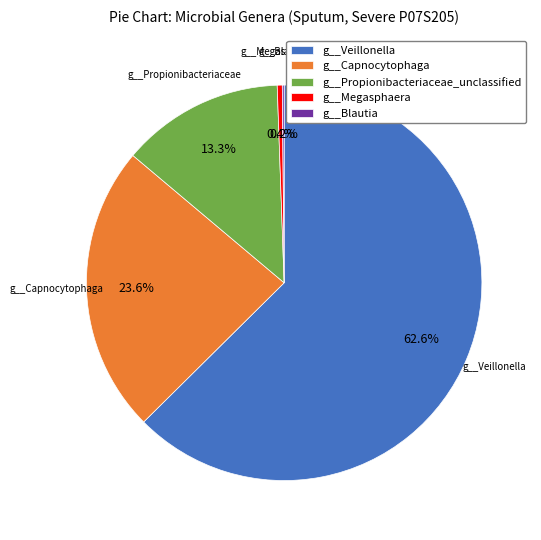

Is there a majority slice in this chart?

Yes